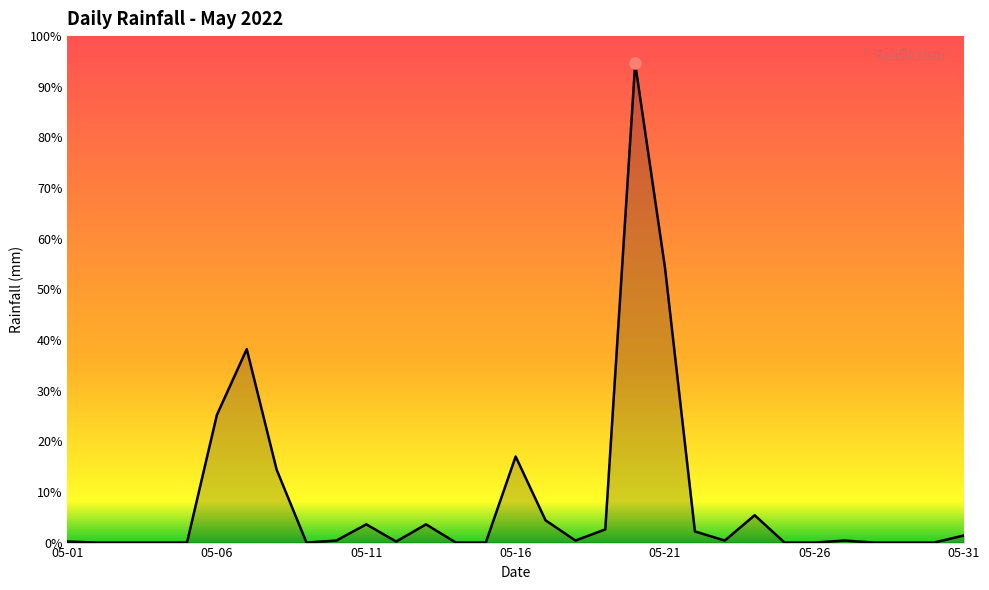

What is the maximum value shown in the chart?

94.6